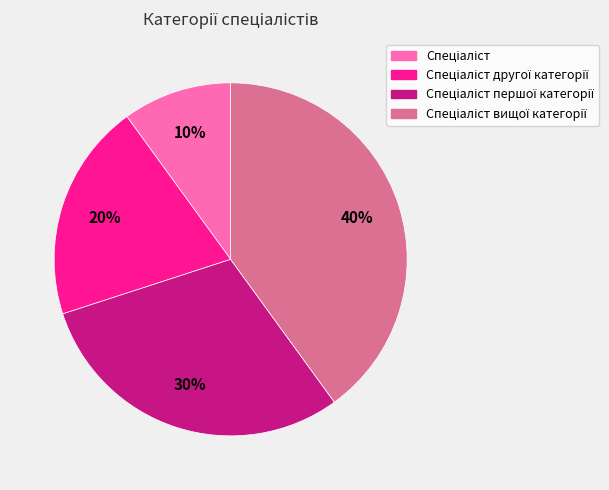

Is there any slice that represents more than half of the pie?

No